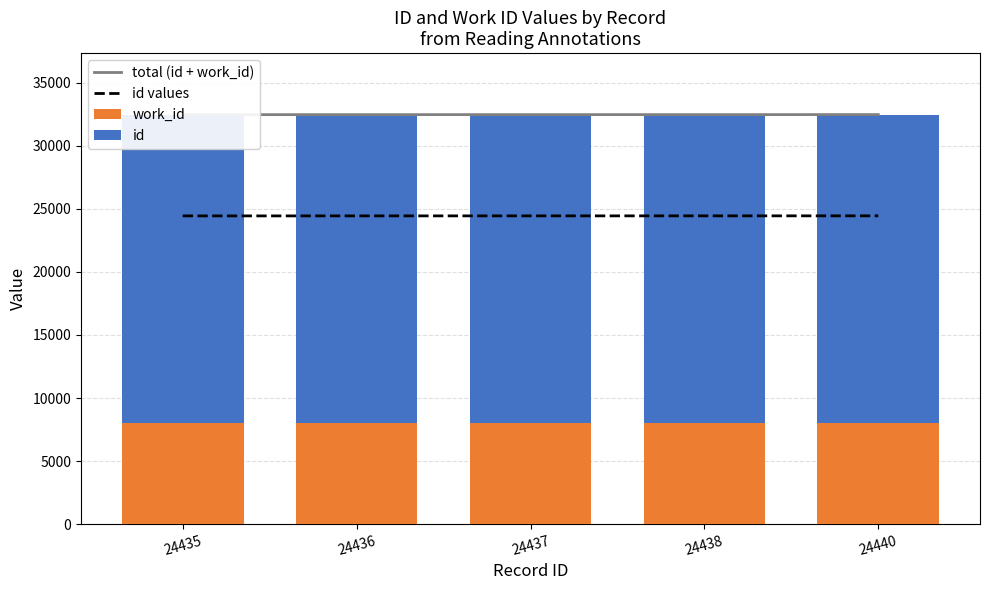

Which has a higher value, 24437 or 24436?

24437